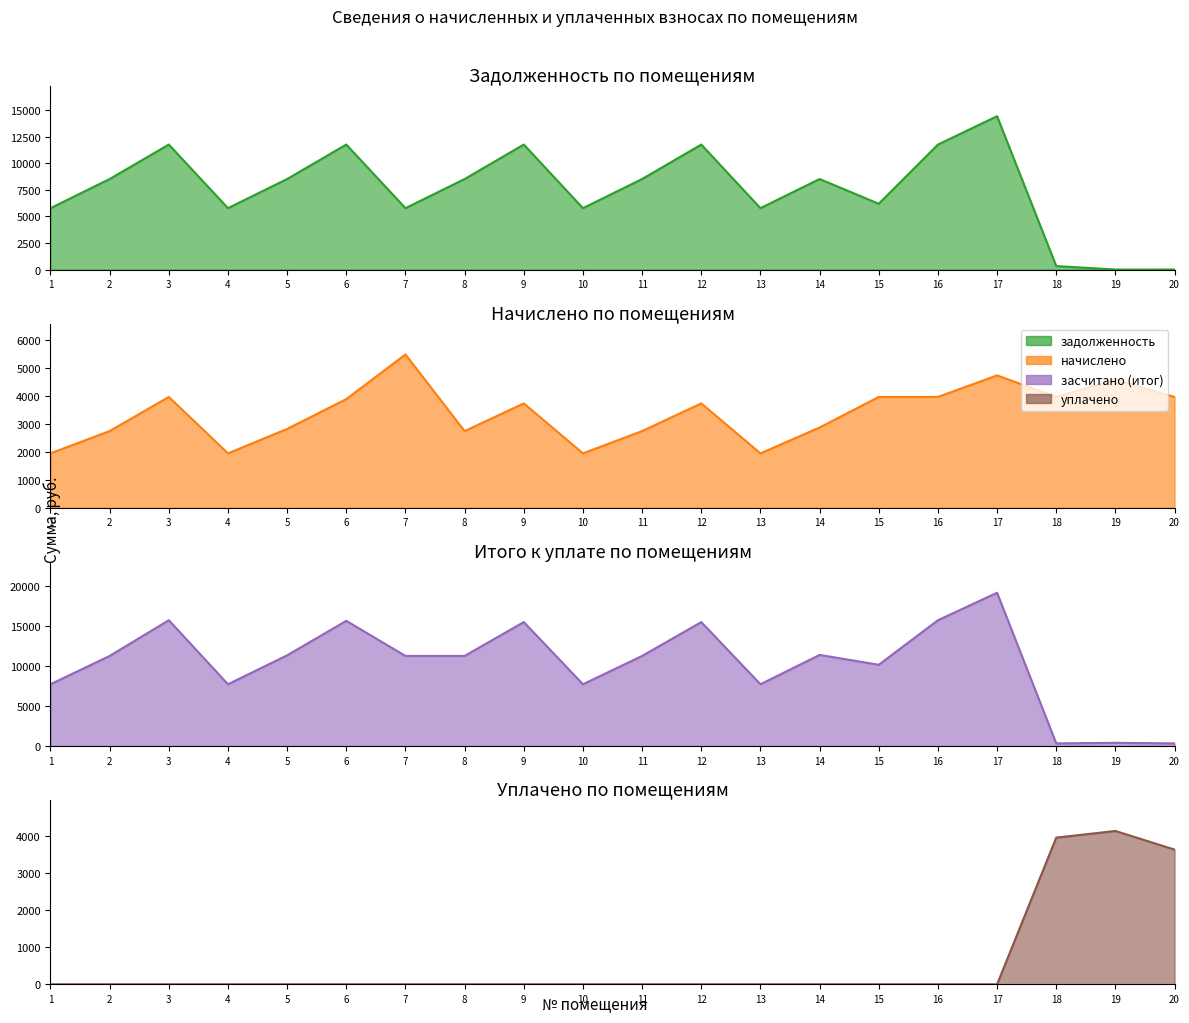

List the labels in order of value, largest first.

17, 3, 6, 9, 12, 16, 2, 5, 8, 11, 14, 15, 1, 4, 7, 10, 13, 18, 20, 19